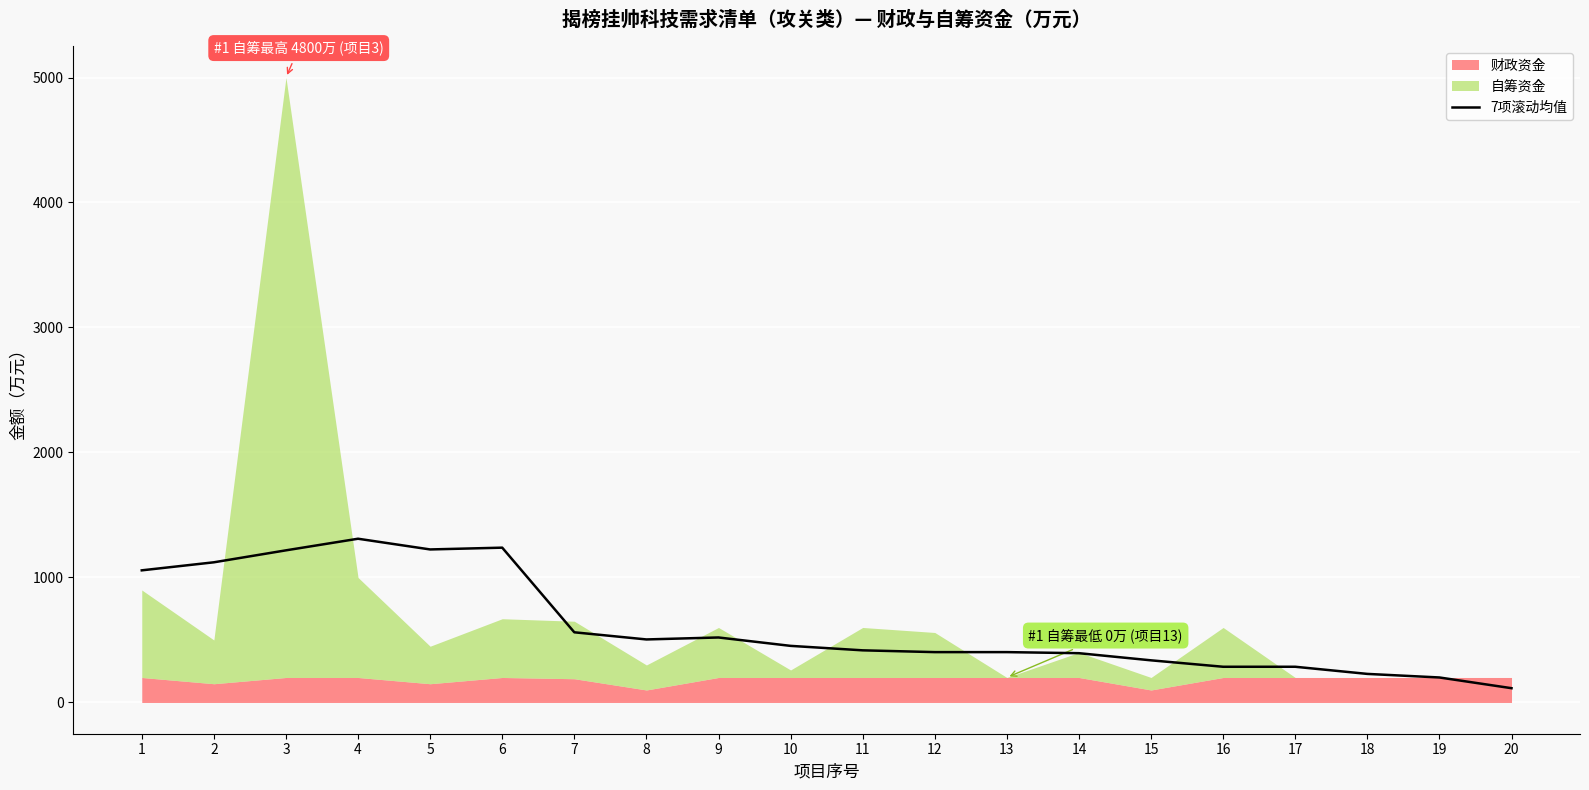

Reading left to right, transcribe all the data shown in this chart.

1=1057.1	2=1121.4	3=1217.1	4=1310.0	5=1224.3	6=1238.6	7=561.4	8=504.3	9=520.0	10=452.9	11=417.1	12=402.9	13=402.9	14=394.3	15=337.1	16=285.7	17=285.7	18=228.6	19=200.0	20=114.3